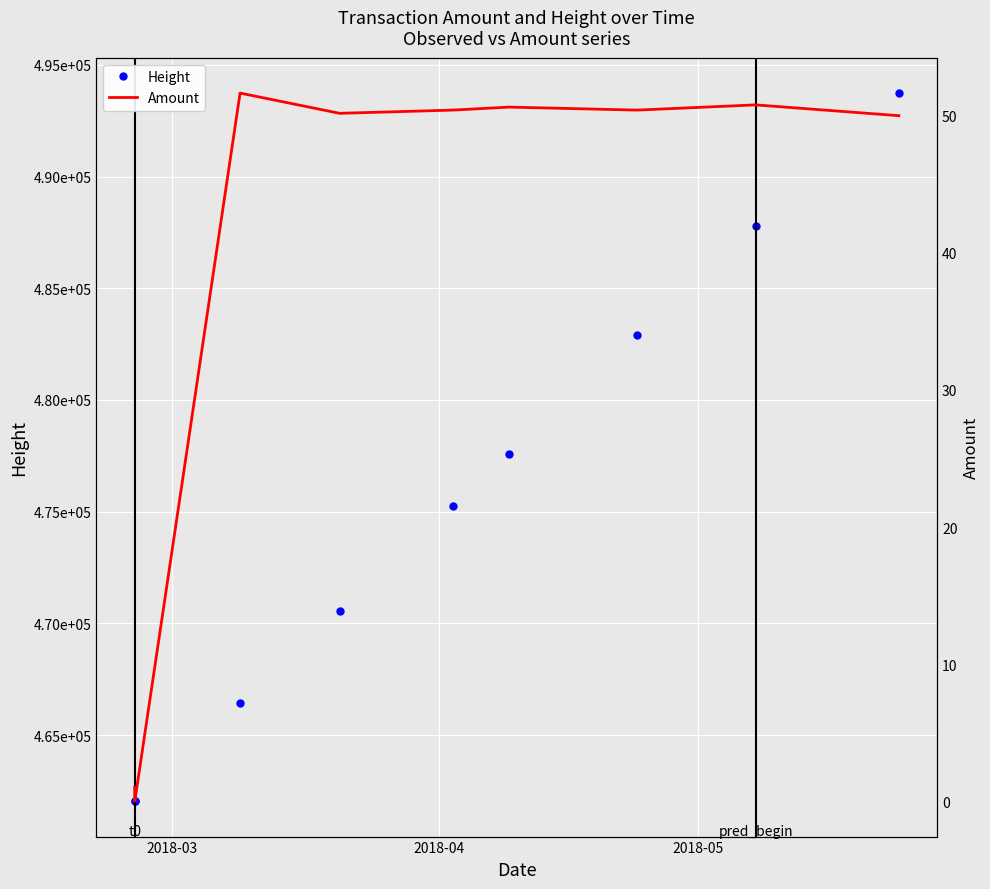

How many lines are shown in the chart?

2